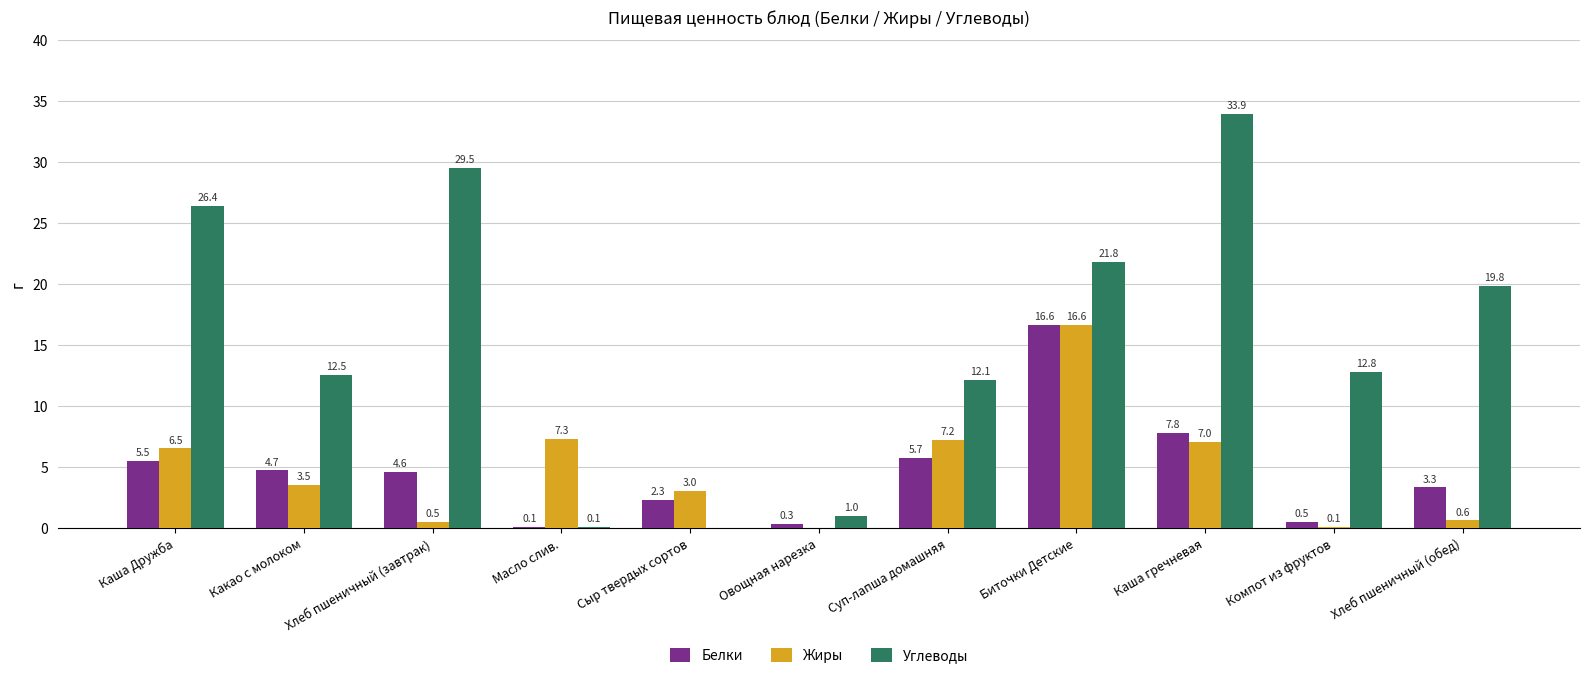

Which series has the widest spread of values?

Углеводы